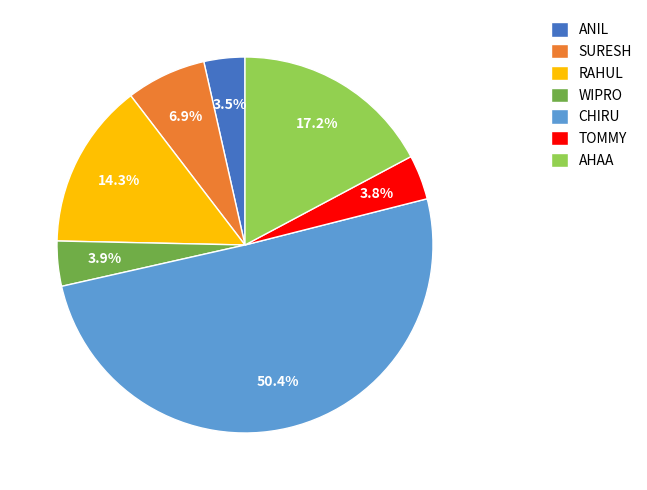

To the nearest percent, what is the average slice percentage?

14%